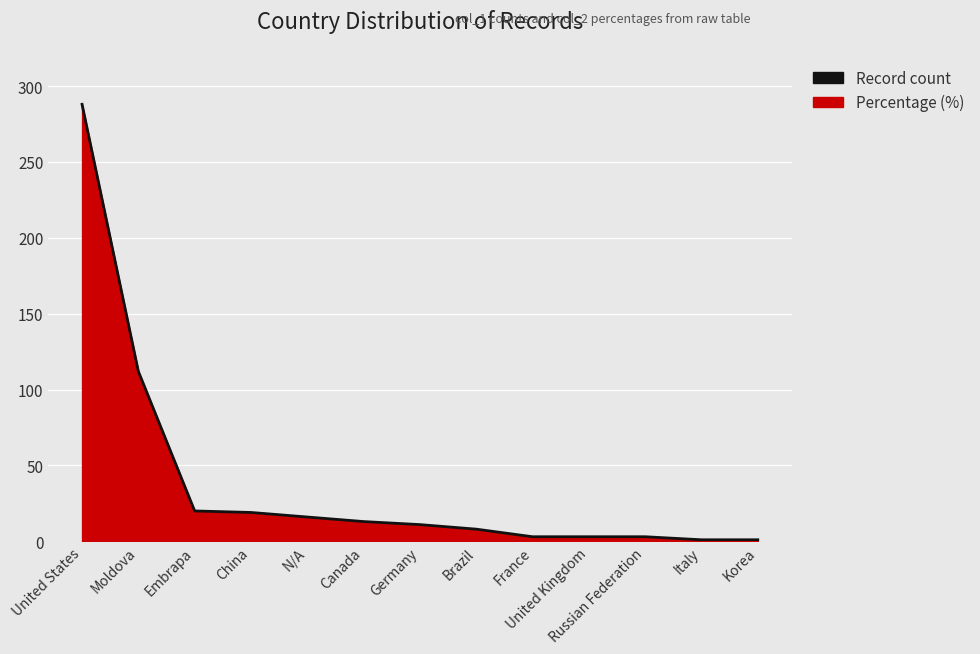

Which label corresponds to the smallest value in the chart?

Italy